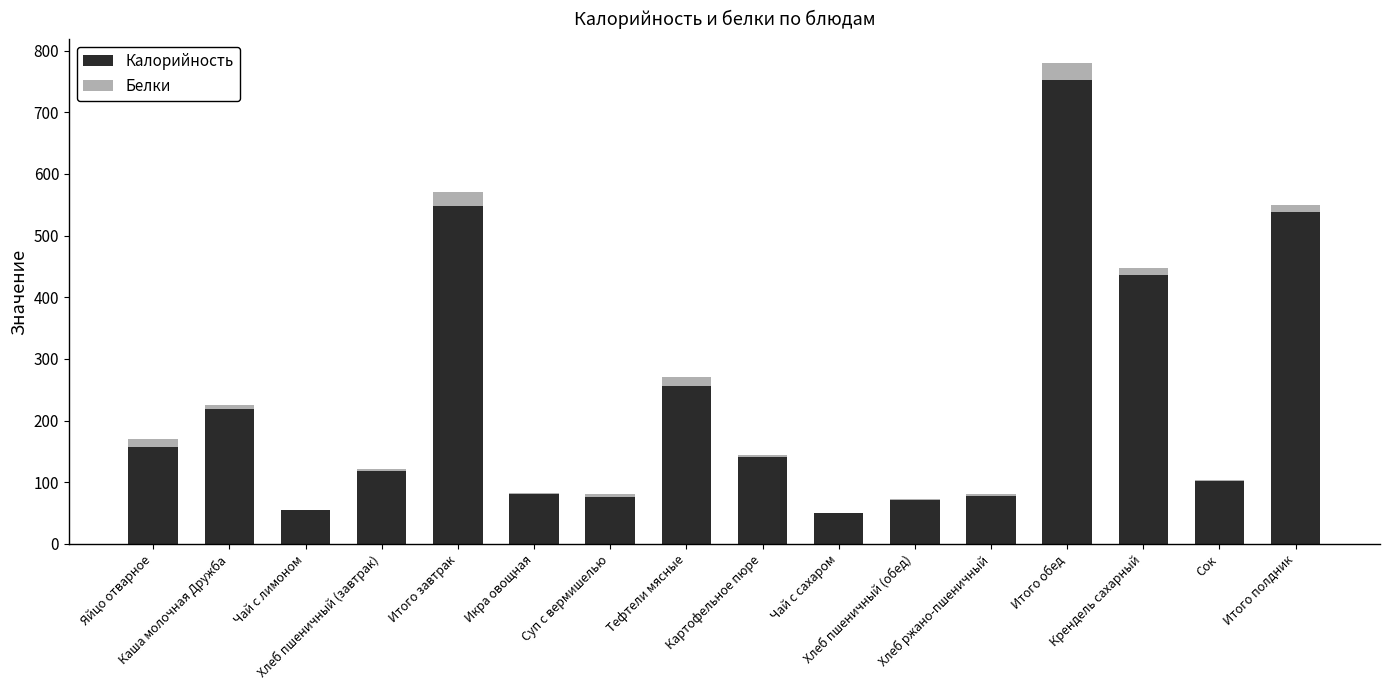

What is the sum of all Калорийность values?

3678.5